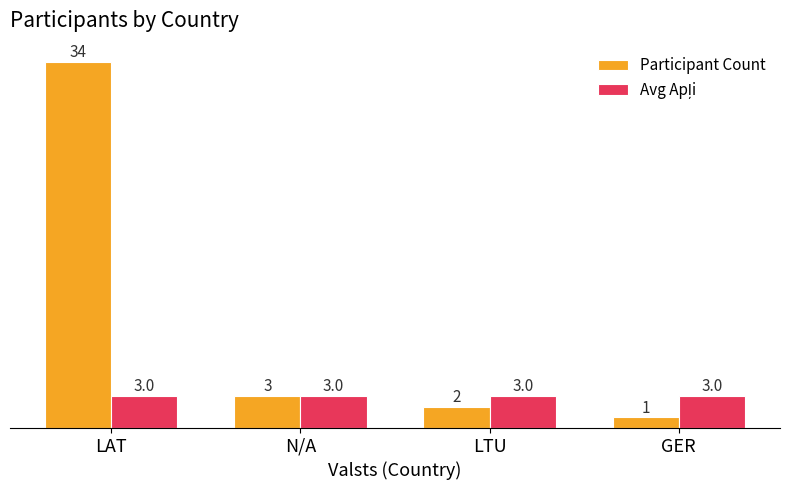

Where does the Participant Count series first go above 3?

LAT